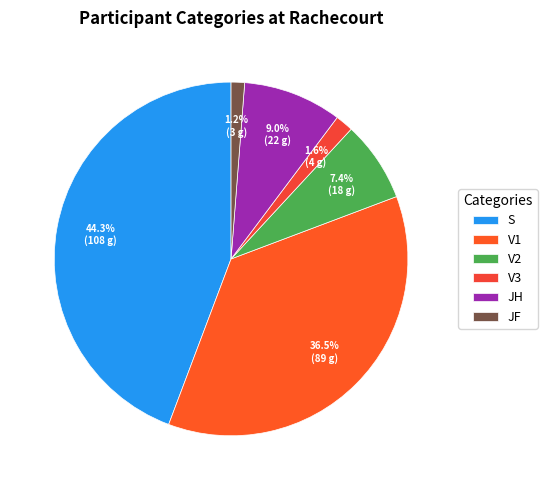

Does JF account for over 50% of the chart?

No